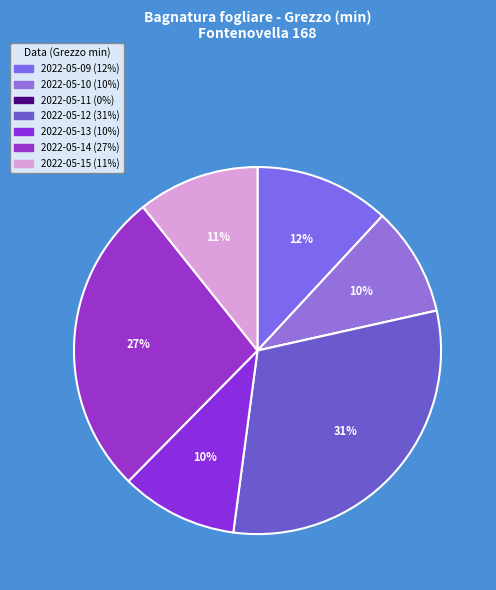

Is it true that 2022-05-12 is 31% of the pie?

True